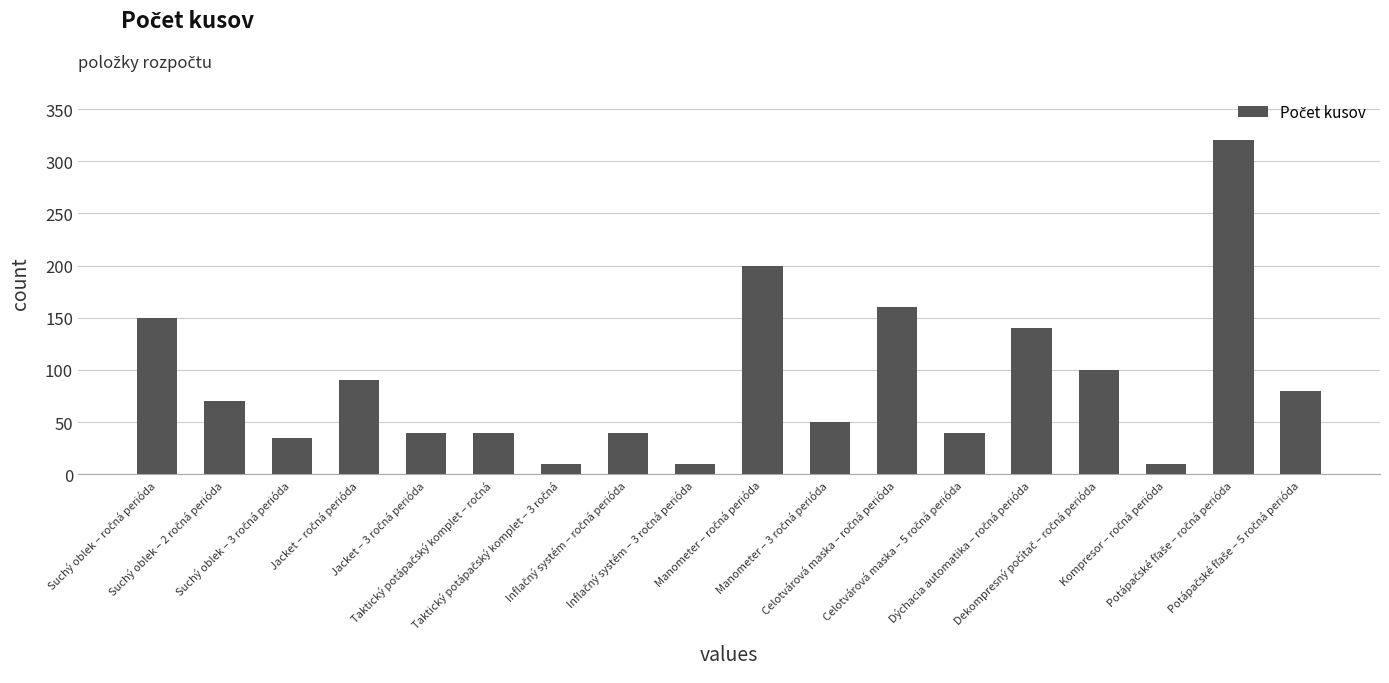

How many series are shown in this chart?

1